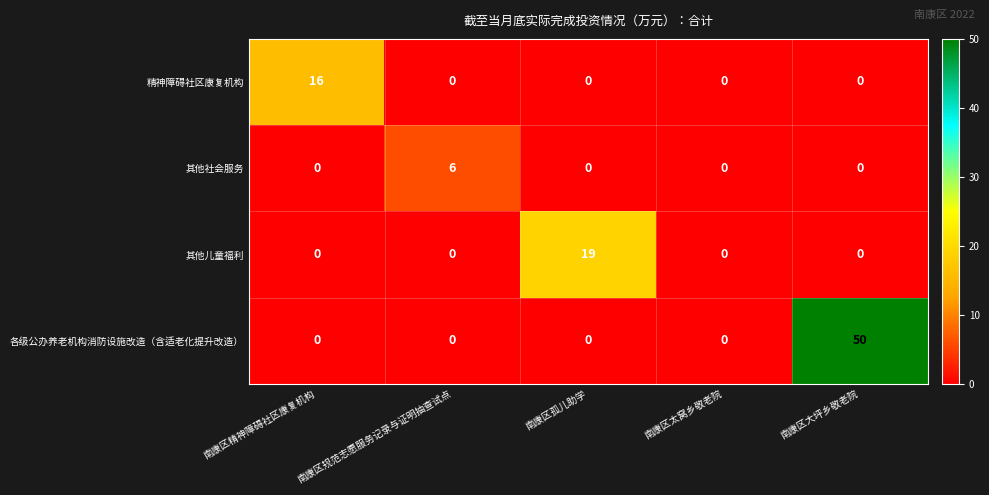

Count the number of categories in the chart.

5